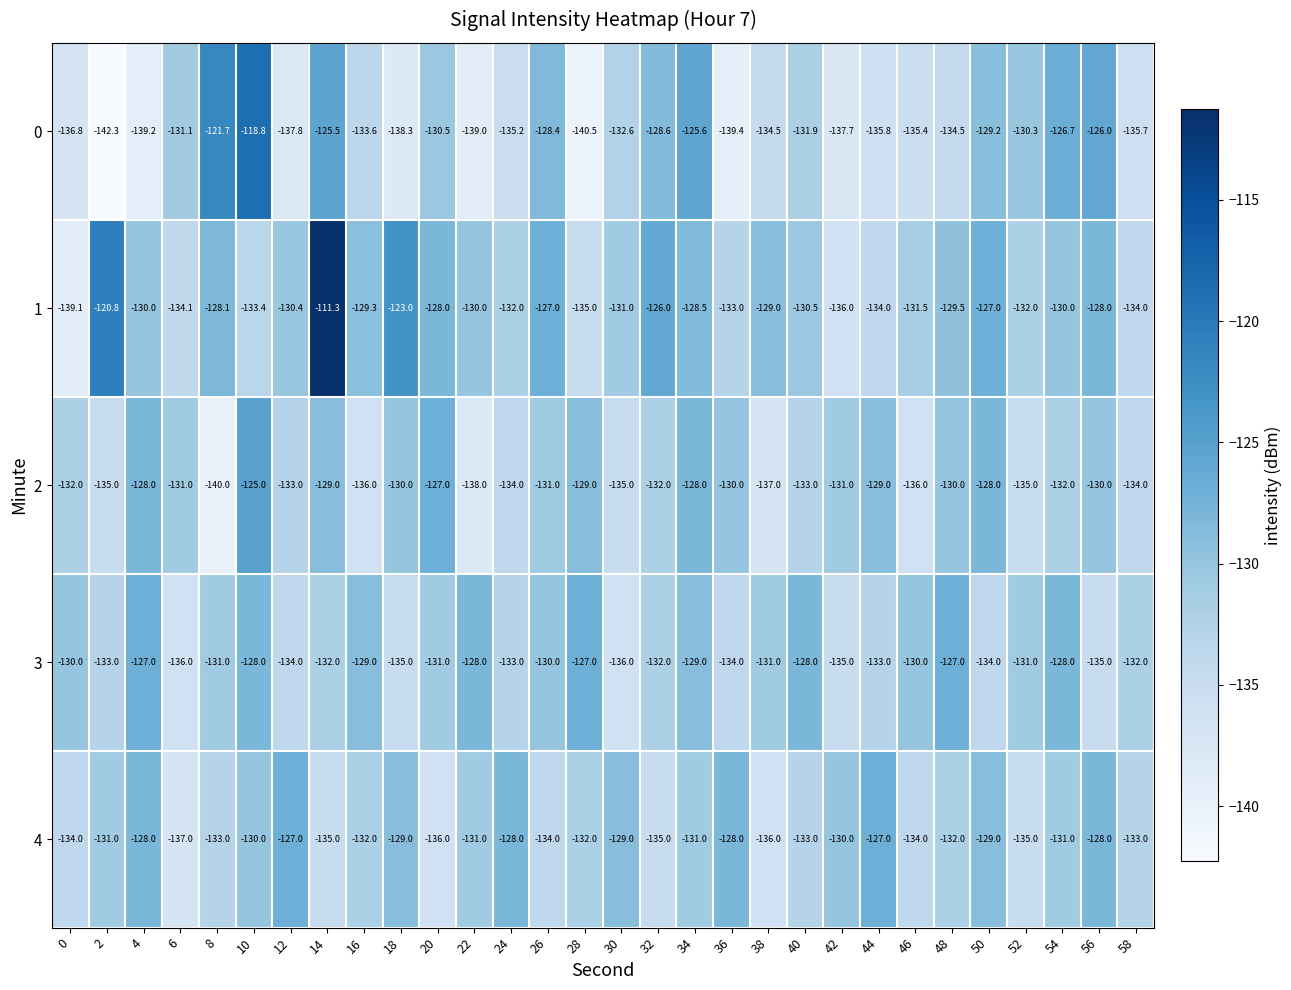

What is the maximum value shown in the chart?

-111.3